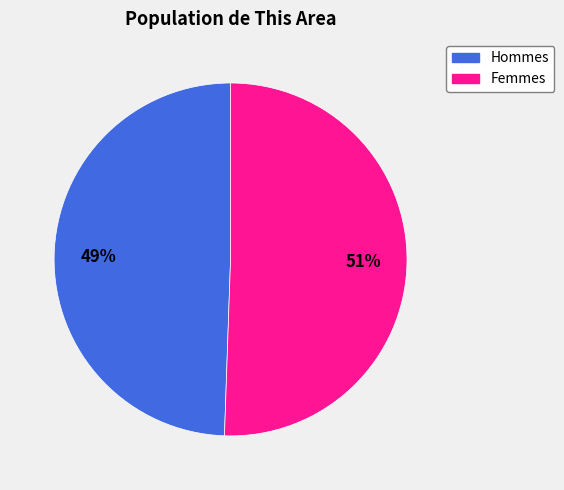

How many segments does this pie chart have?

2